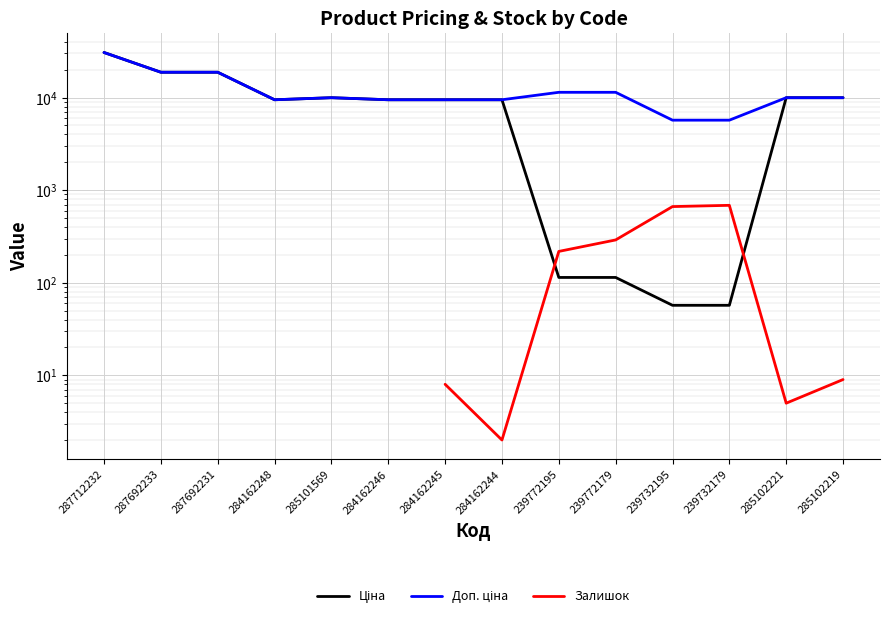

Which series changed the most between 285101569 and 285102219?

Залишок